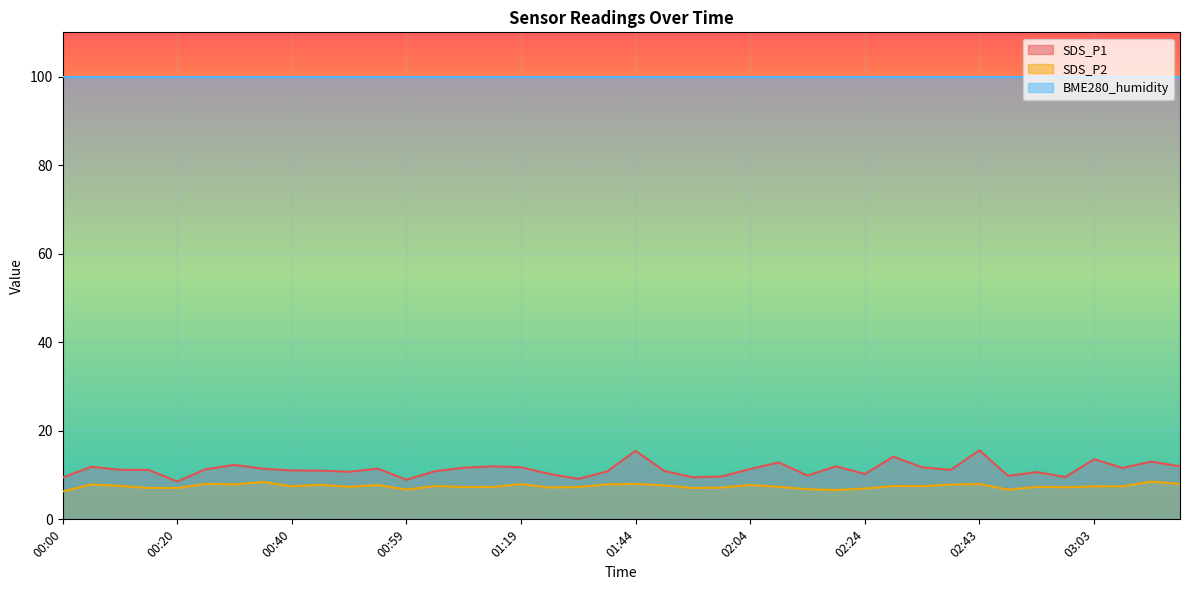

What position from the right is 02:04?

16